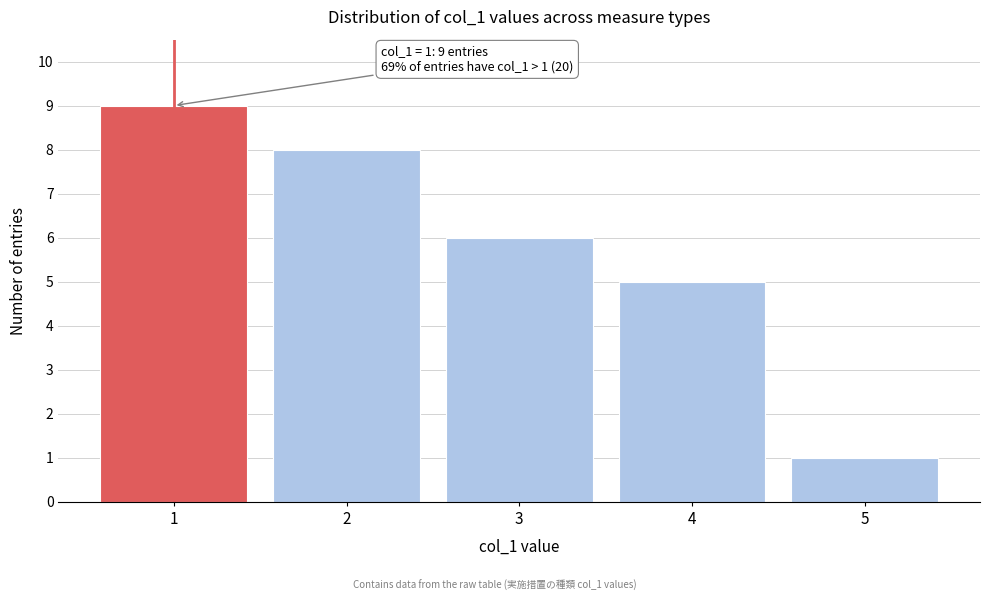

Reading right to left, list all the values displayed in this chart.

1	5	6	8	9